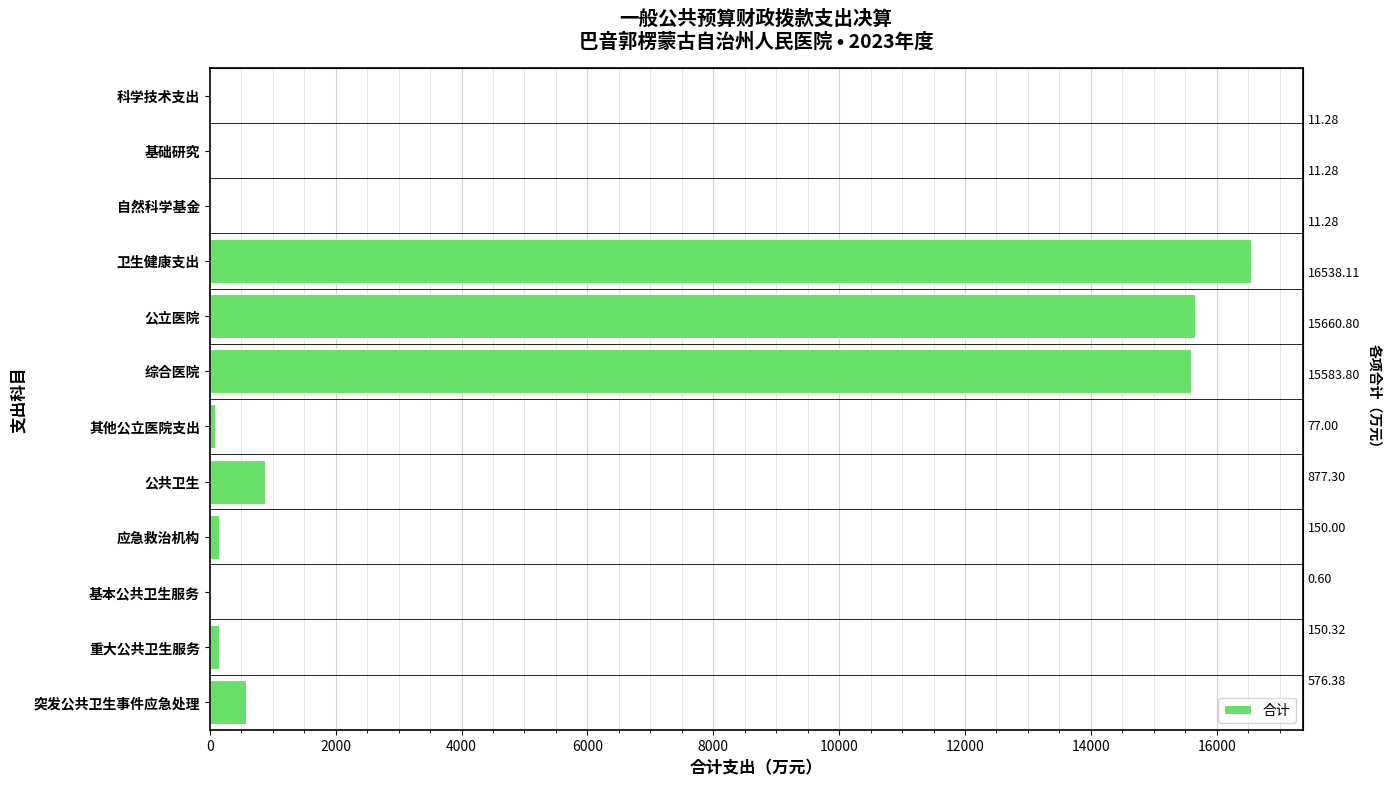

Between 应急救治机构 and 科学技术支出, which is larger?

应急救治机构